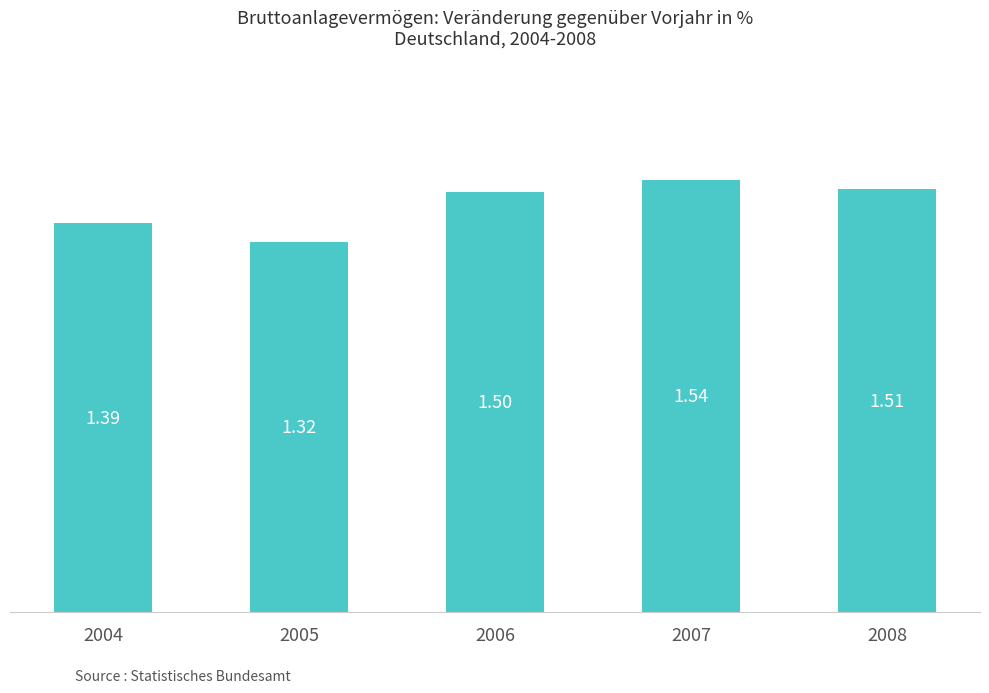

What is the difference between the second highest and minimum values?

0.2